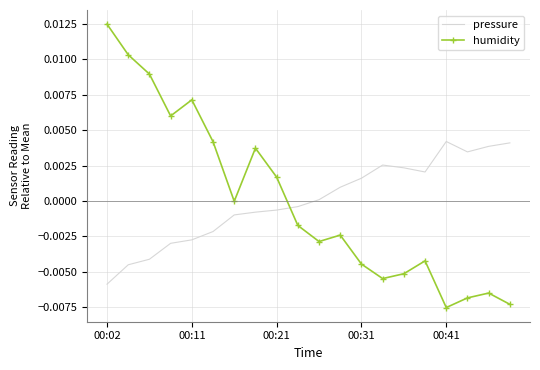

List the series in order of their peak value, lowest first.

pressure, humidity